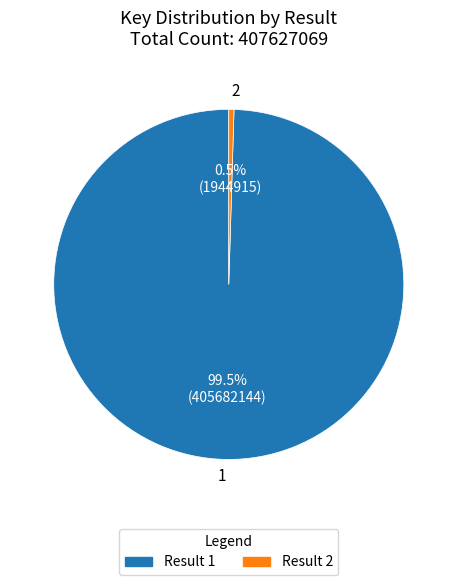

Count the number of slices in the pie.

2